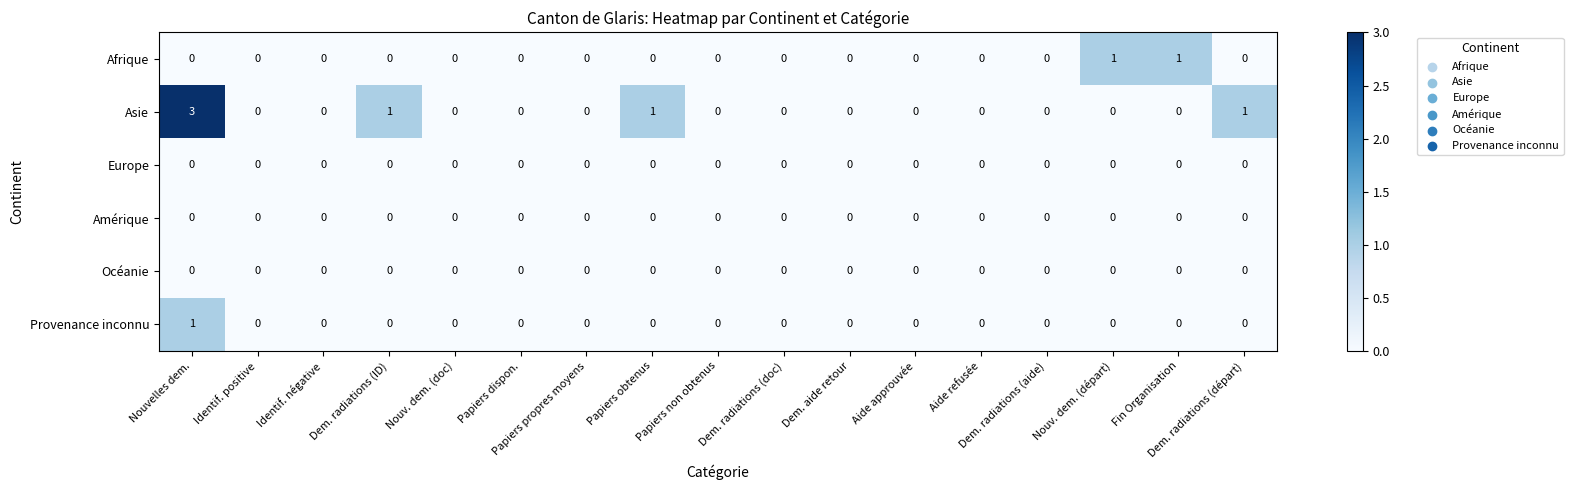

Count the Asie values in the range 0 to 1.

16